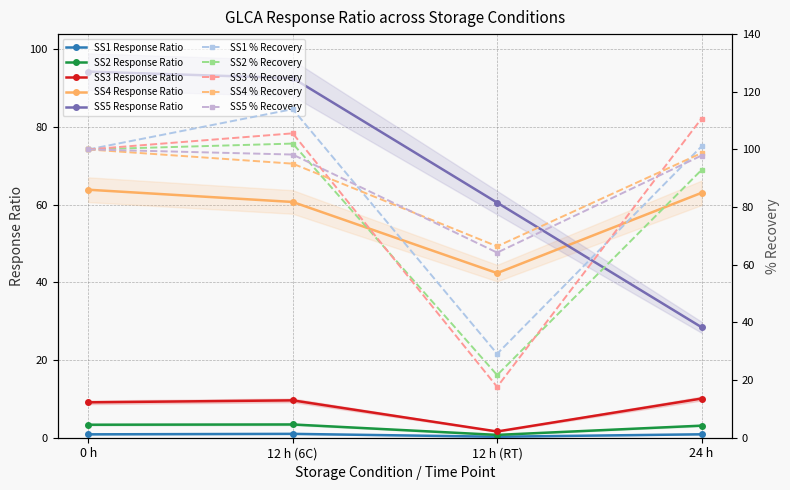

What is the sum of the SS3 values at 12 h (RT) and 24 h?

11.7